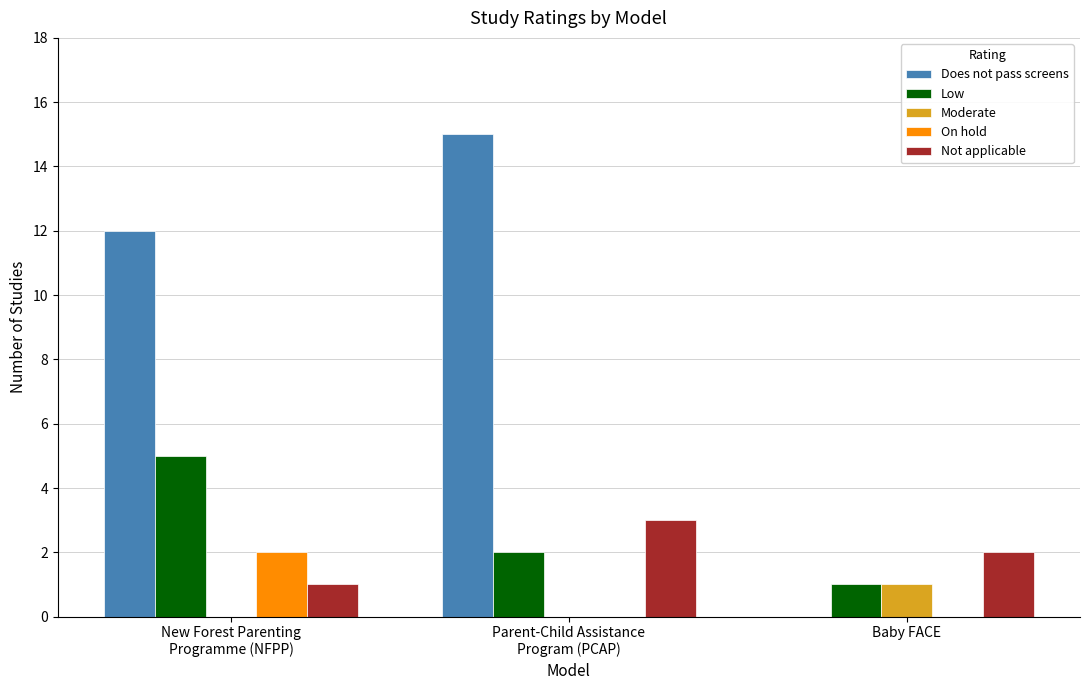

What is the sum of all Low values?

8